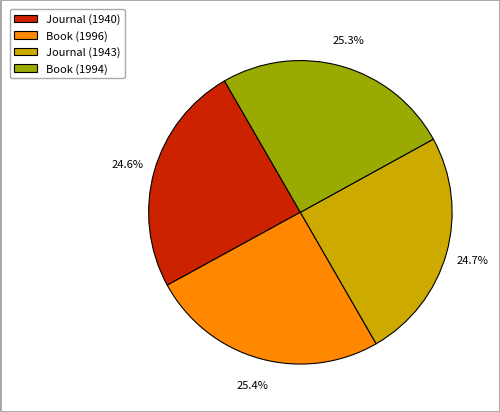

Is it true that Book (1994) is 13% of the pie?

False